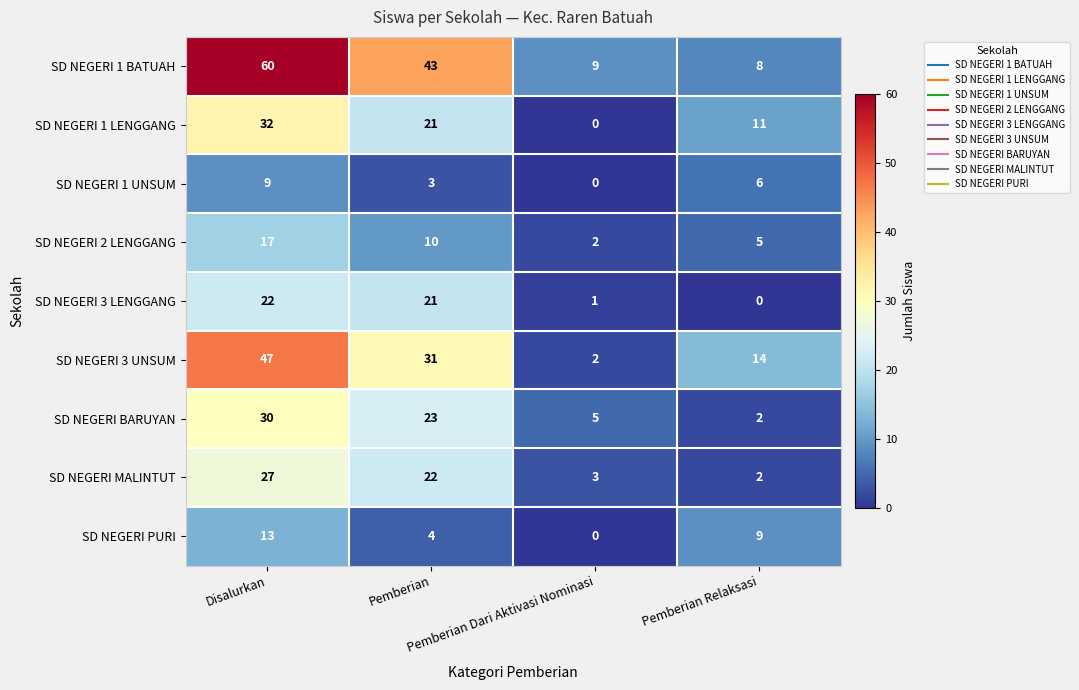

What is the maximum value shown in the chart?

60